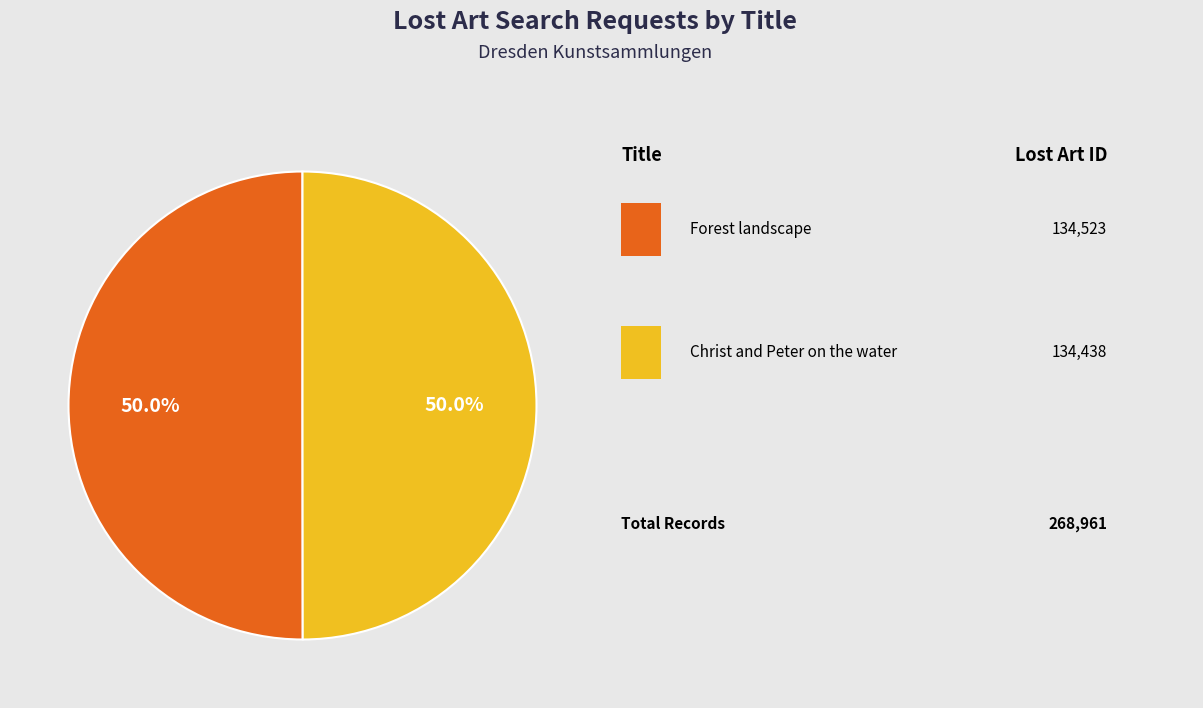

What is the majority slice?

Forest landscape